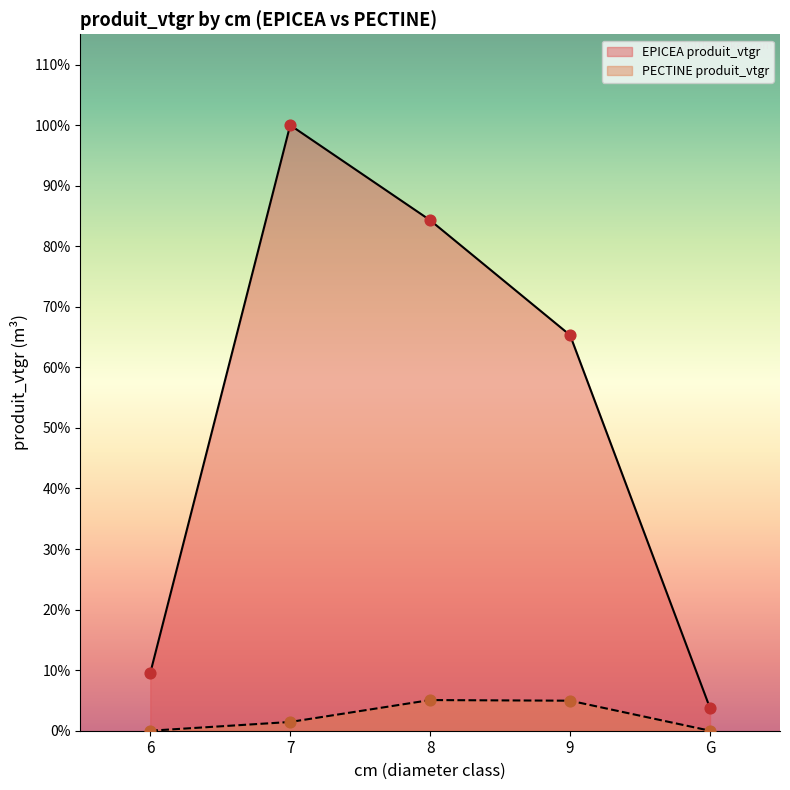

What are all the series names shown in the legend?

EPICEA produit_vtgr, PECTINE produit_vtgr